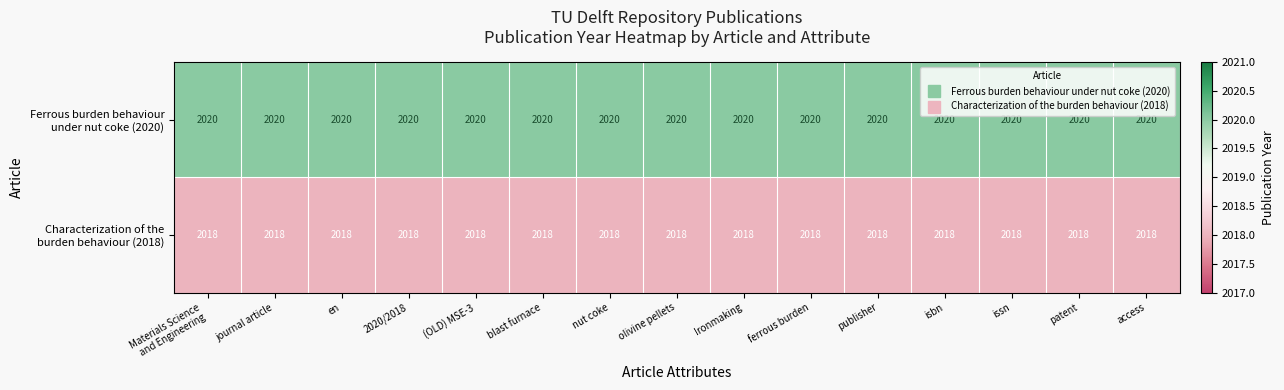

What is the maximum value shown in the chart?

2020